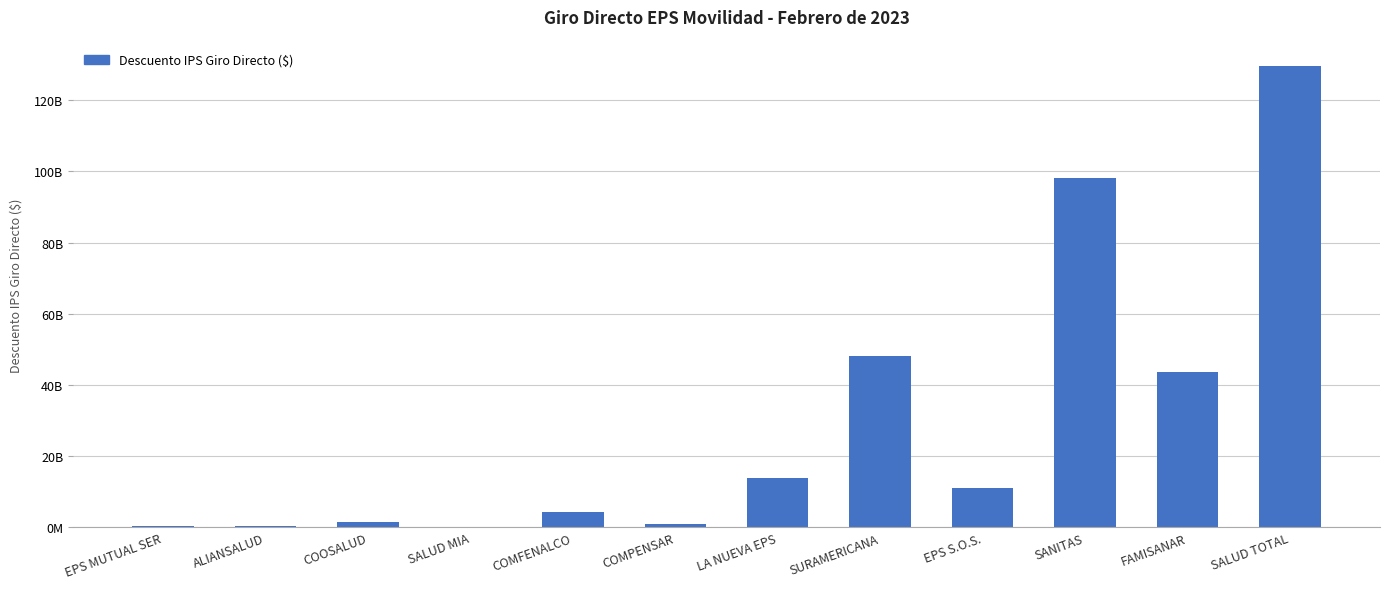

Between LA NUEVA EPS and FAMISANAR, which is larger?

FAMISANAR